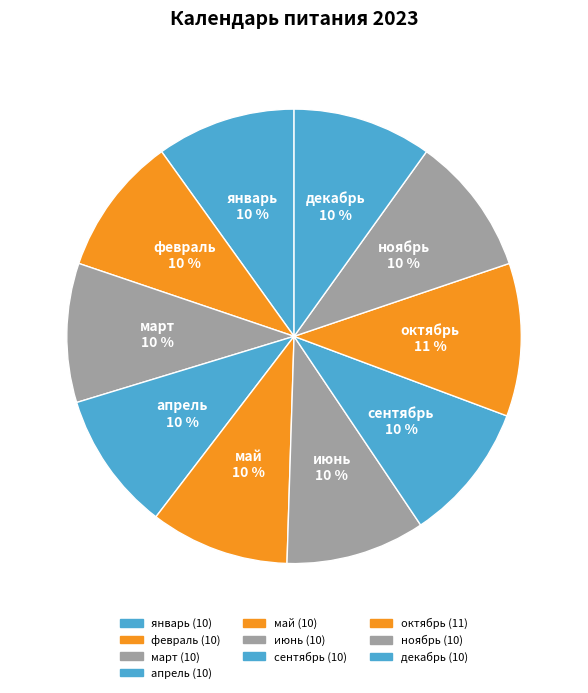

Combined, do февраль and апрель account for over 50%?

No